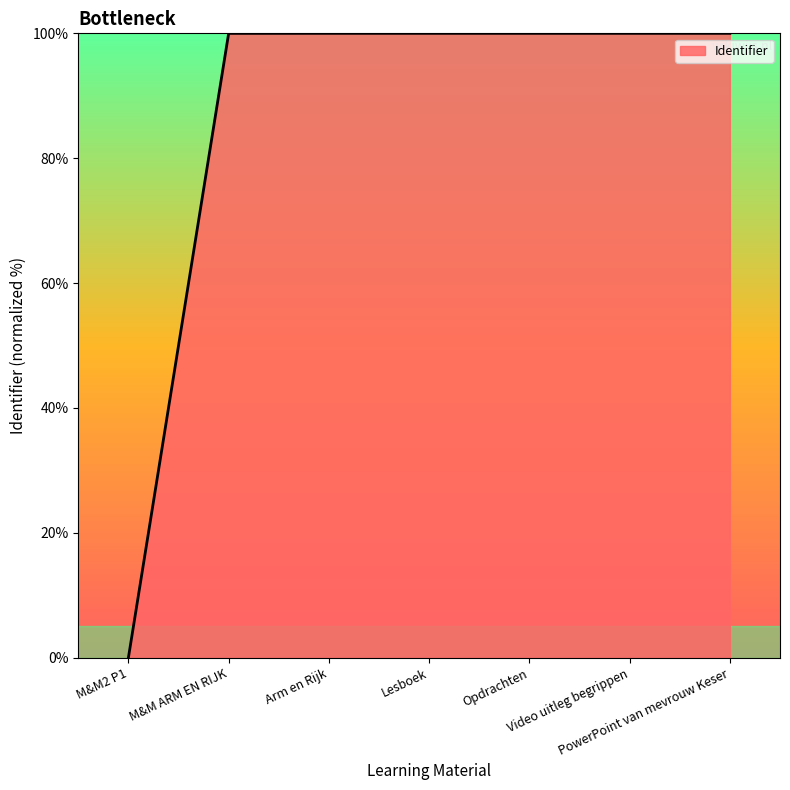

Count the number of values greater than 99.

6